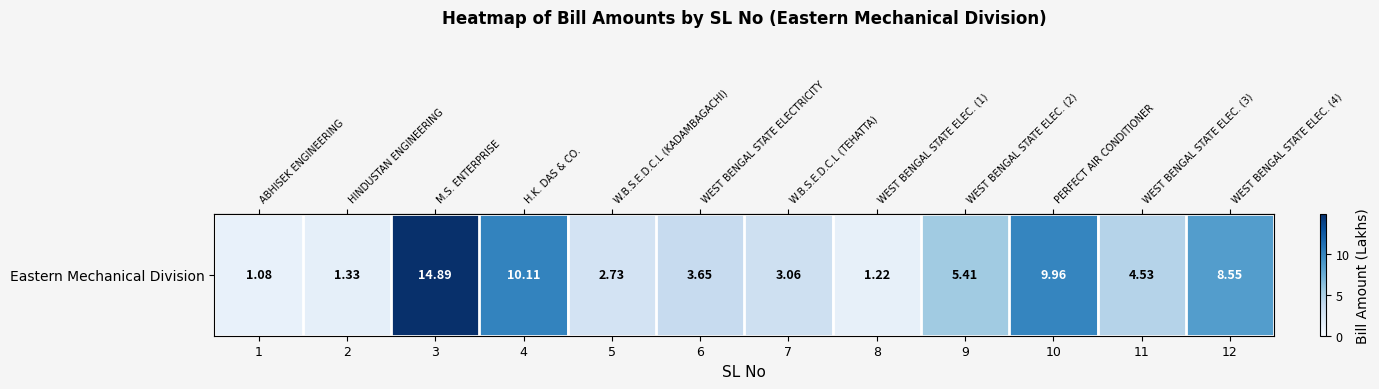

What is the maximum value shown in the chart?

14.9